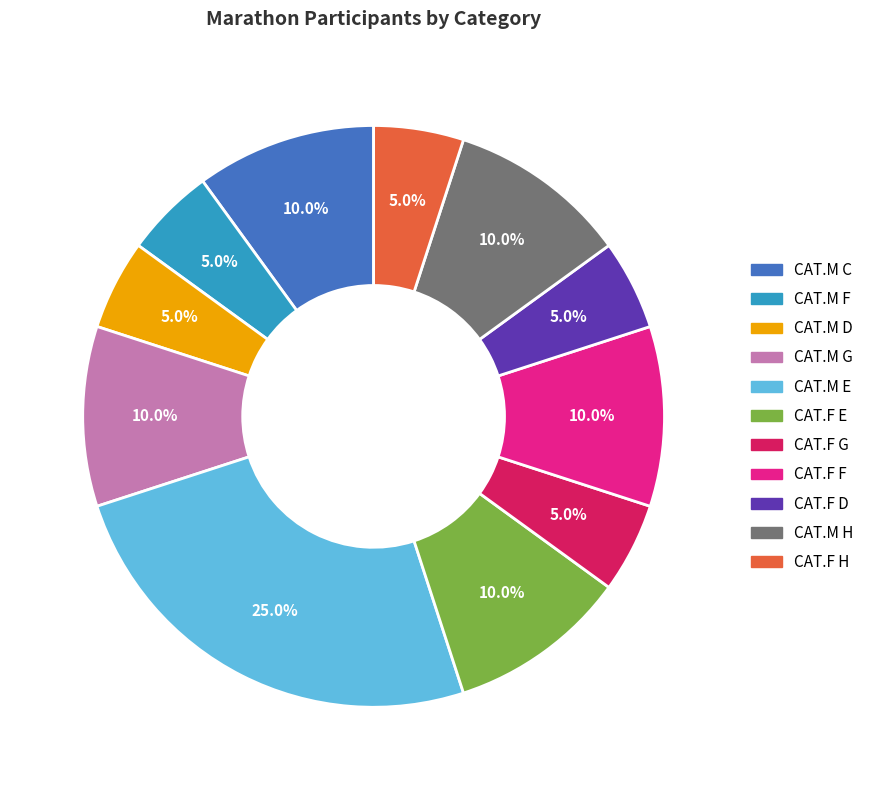

True or false: CAT.M F accounts for 1% of the total.

False